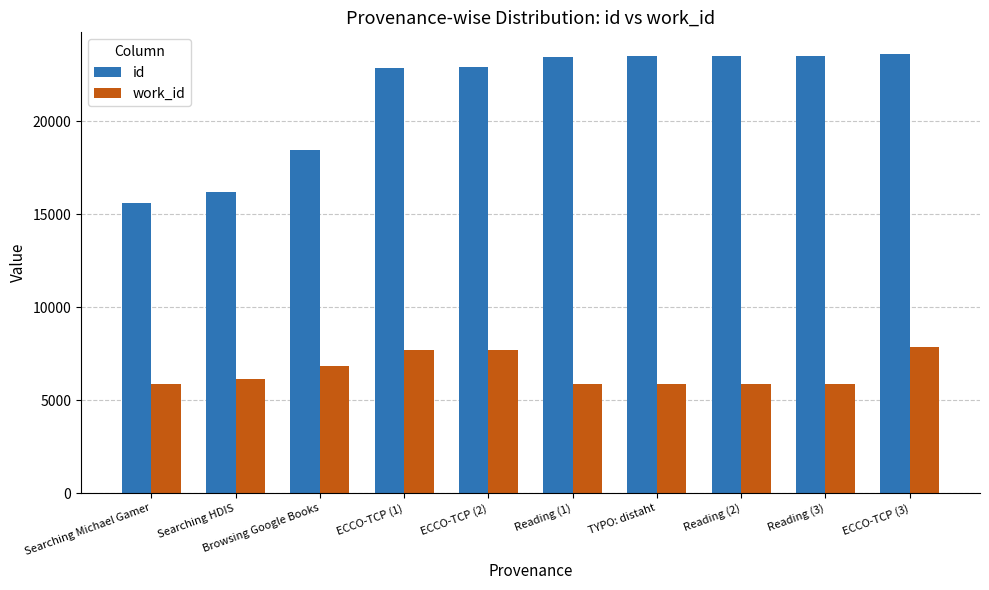

What is the average value of the id series?

21345